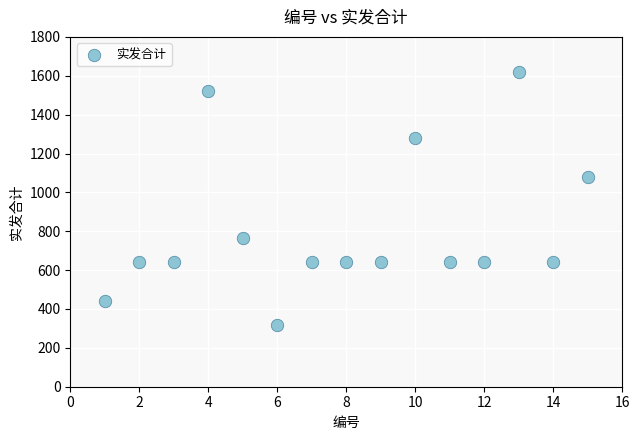

What is the range of Y values (max minus min)?

1300